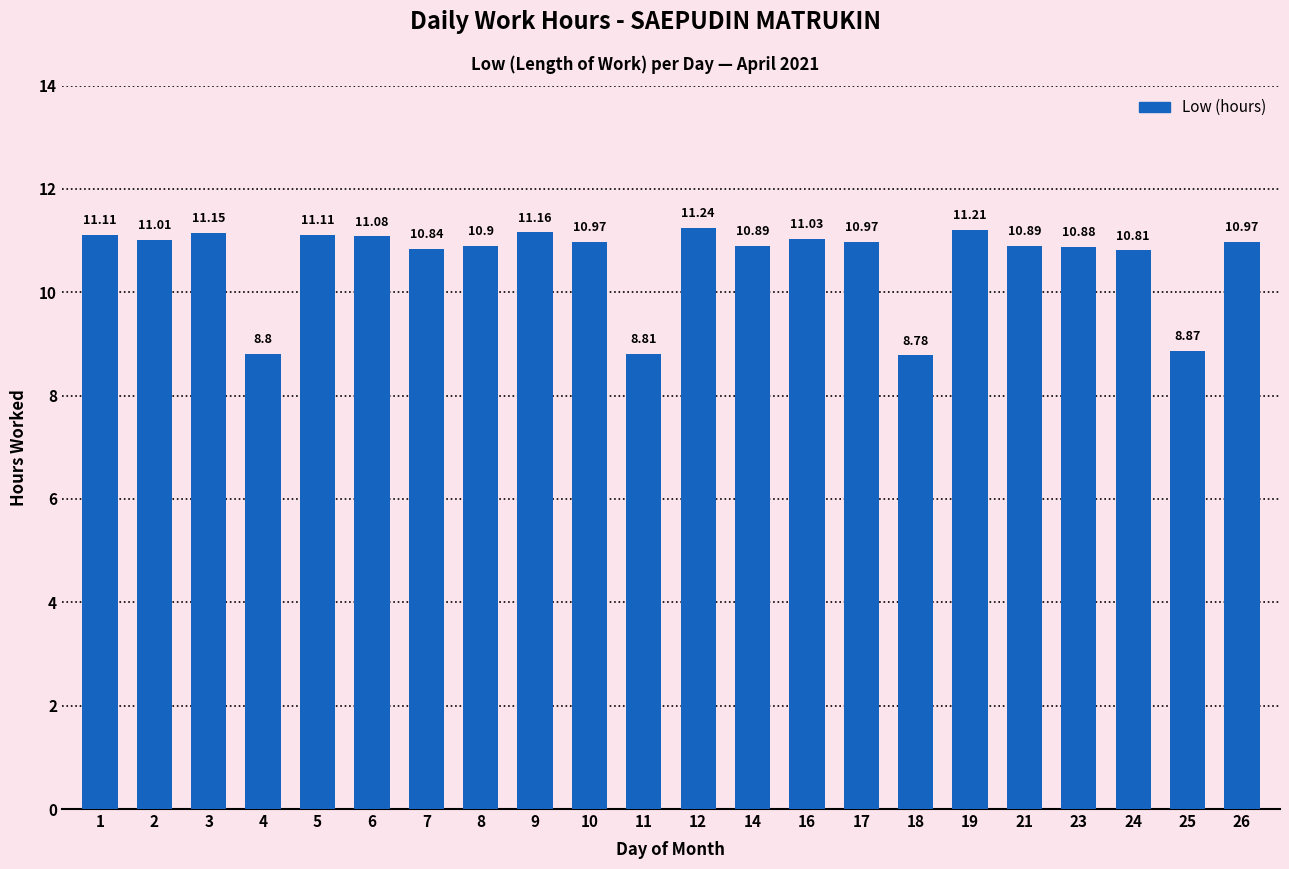

What is the change in value from 23 to 24?

-0.1